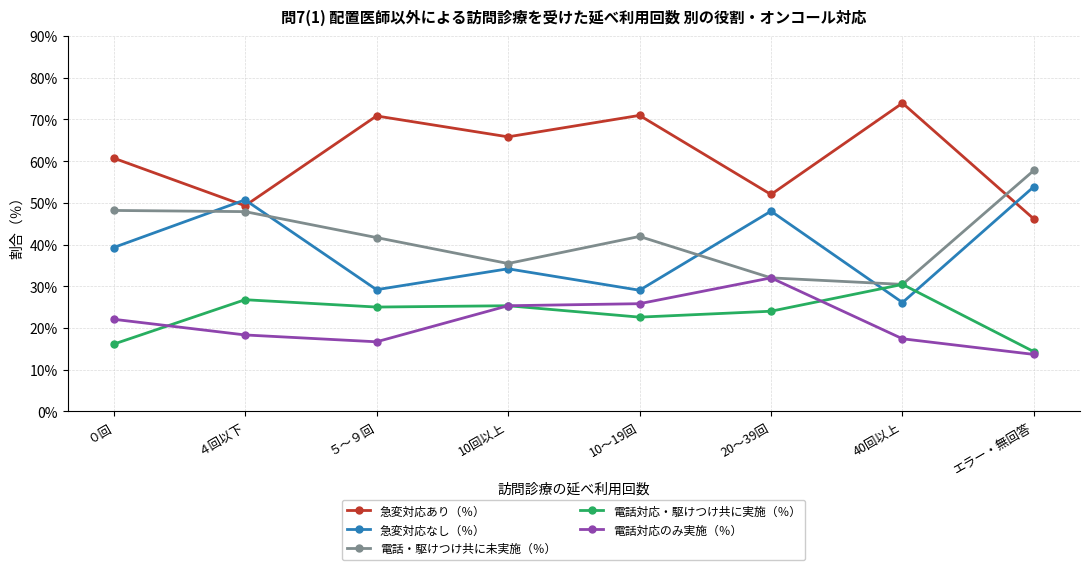

The 電話・駆けつけ共に未実施（％） series shows 75.2 at ４回以下. True or false?

False